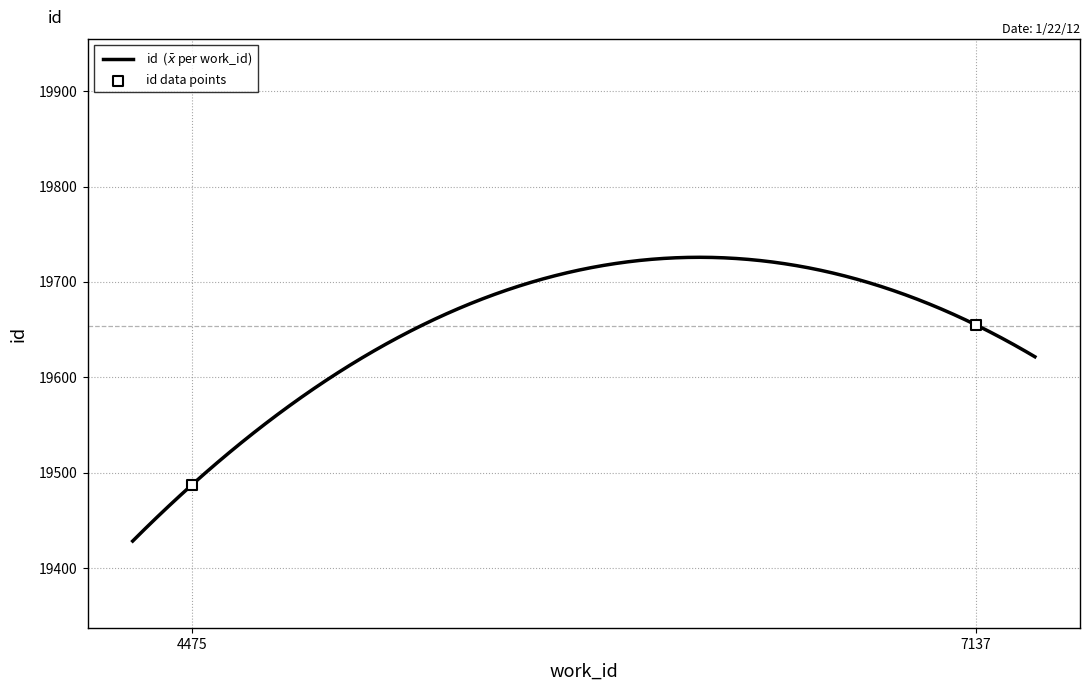

Between 4475 and 7137, which is larger?

7137